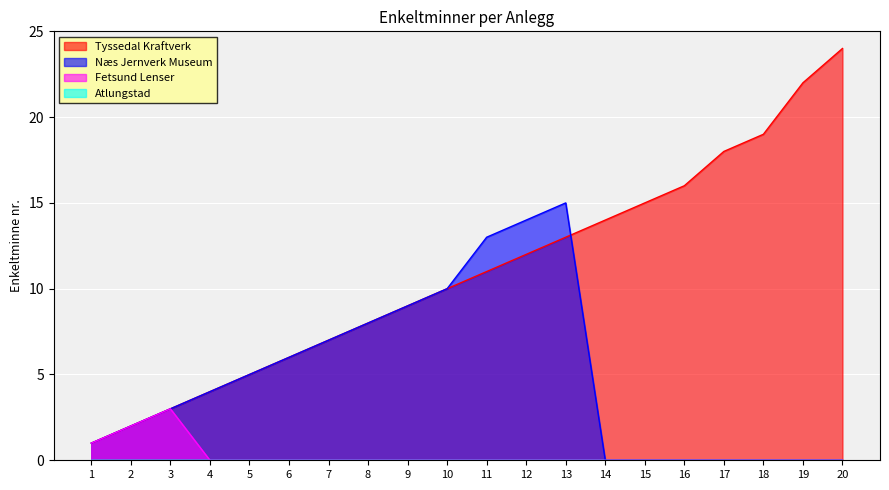

Where is Fetsund Lenser nearest to the value 1?

1